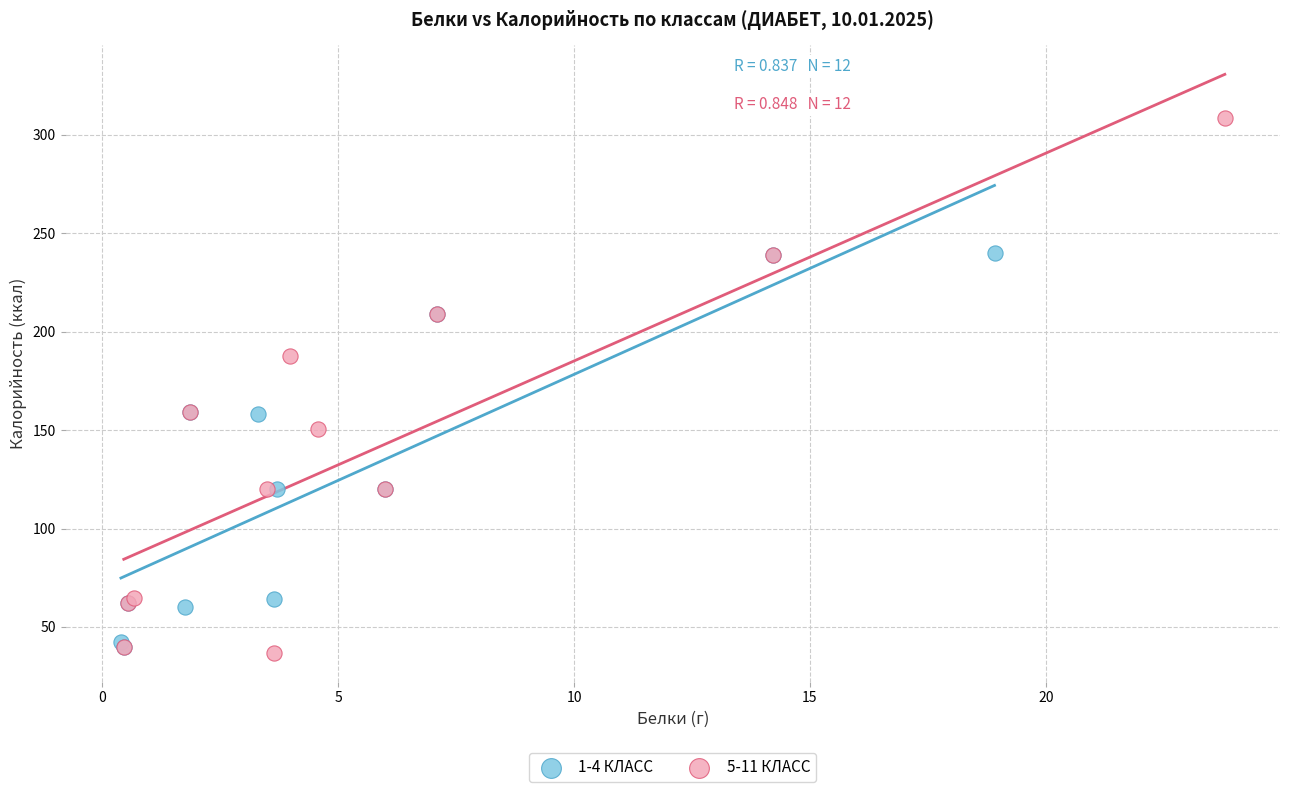

What are all the series names shown in the legend?

1-4 КЛАСС, 5-11 КЛАСС